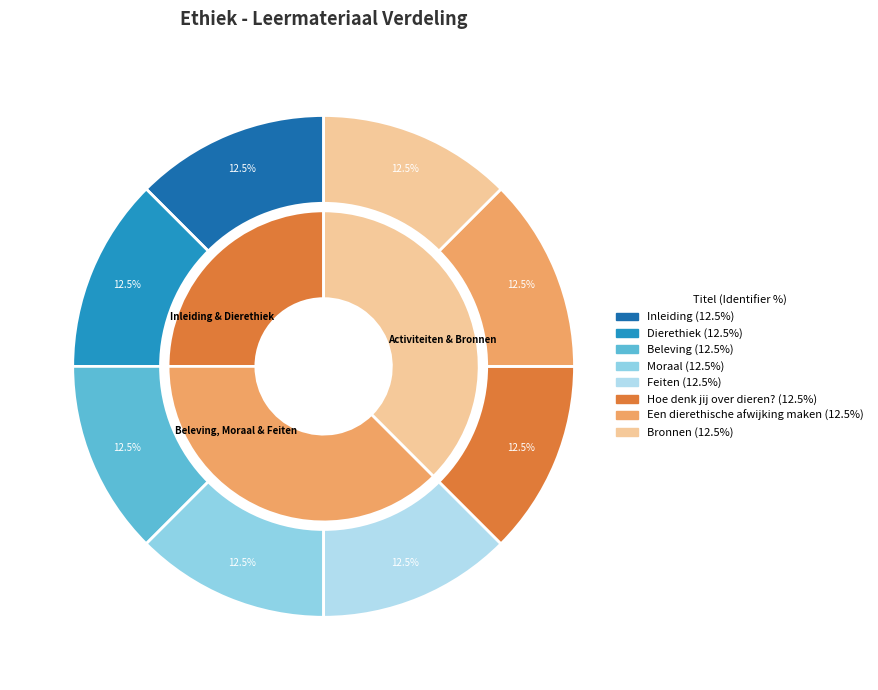

Which slice is the largest?

Bronnen